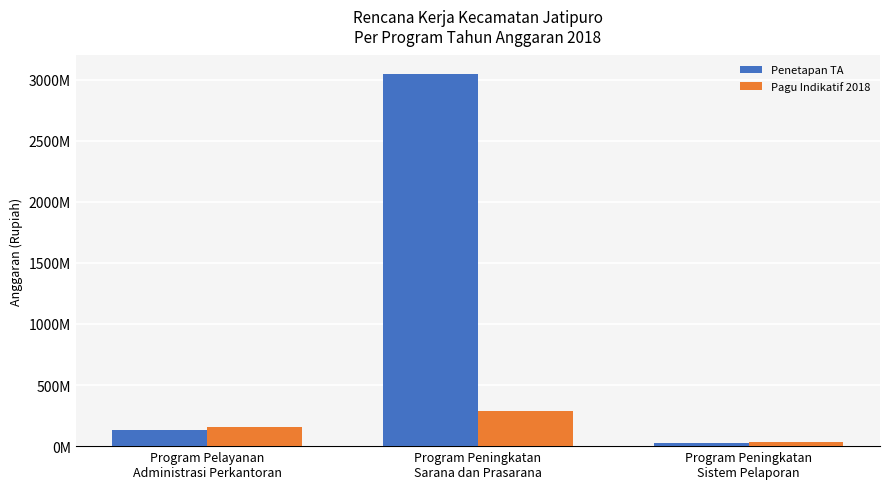

What are all the series names shown in the legend?

Penetapan TA, Pagu Indikatif 2018